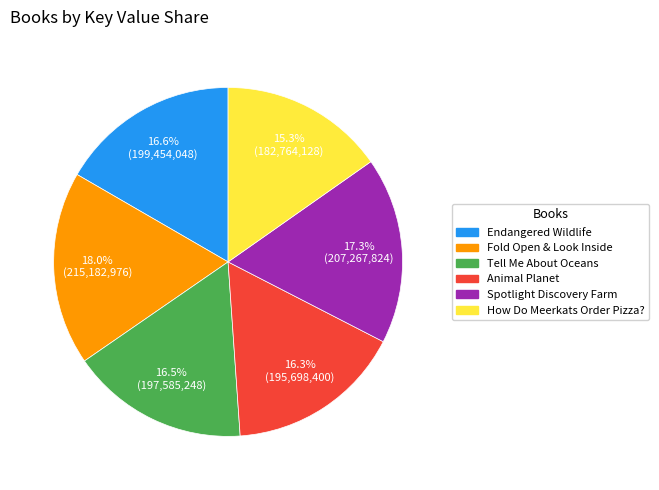

What is the ratio of the value at Fold Open & Look Inside to the value at How Do Meerkats Order Pizza??

1.2